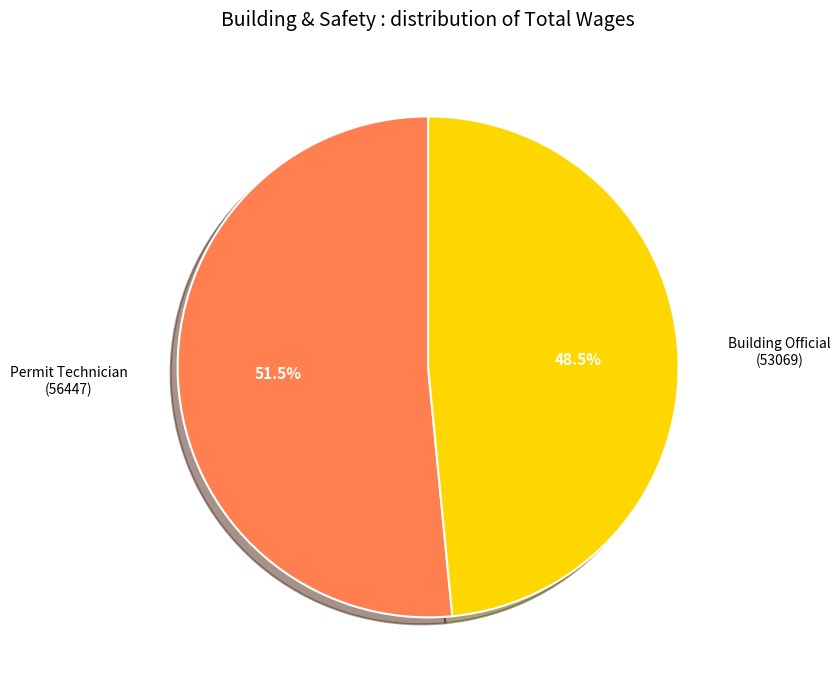

Does any single category account for the majority?

Yes